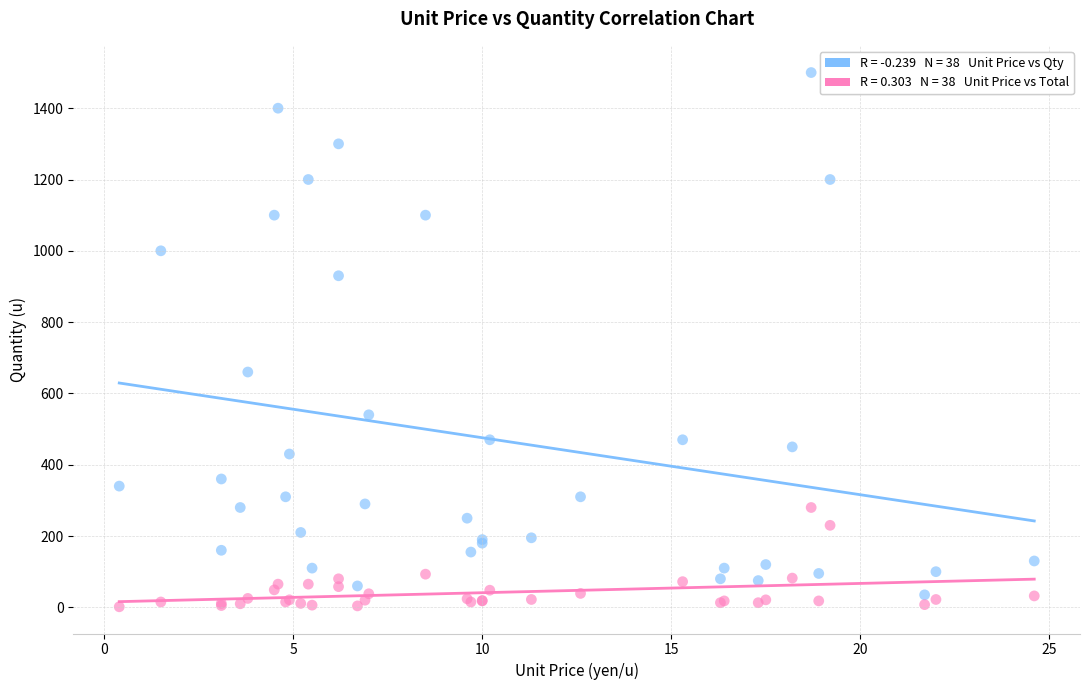

Across all series, what Y value is closest to 750?

660.0